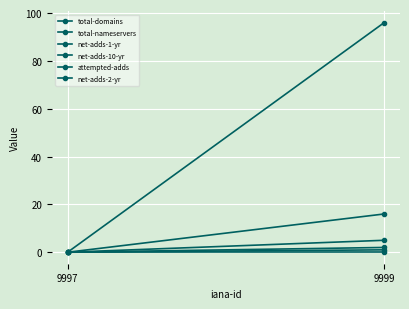

The attempted-adds series shows 0 at 9997. True or false?

True